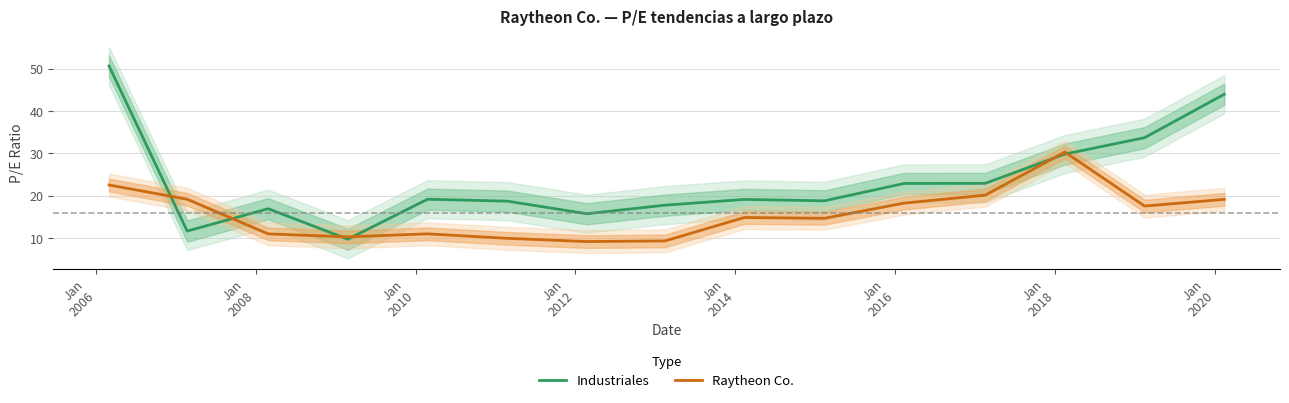

How many distinct data groups are displayed?

2